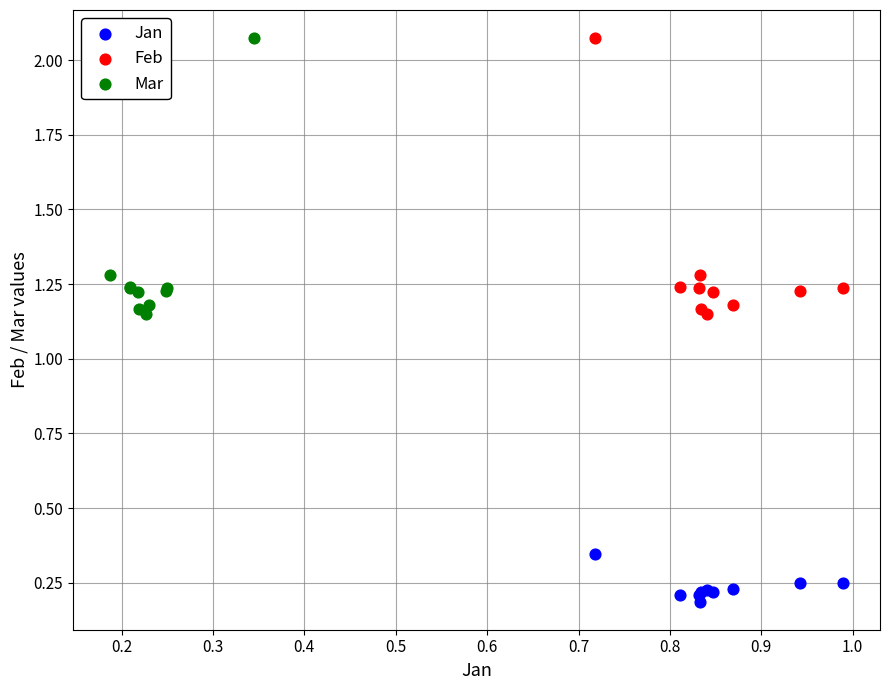

Which series contains the lowest Y value?

Jan